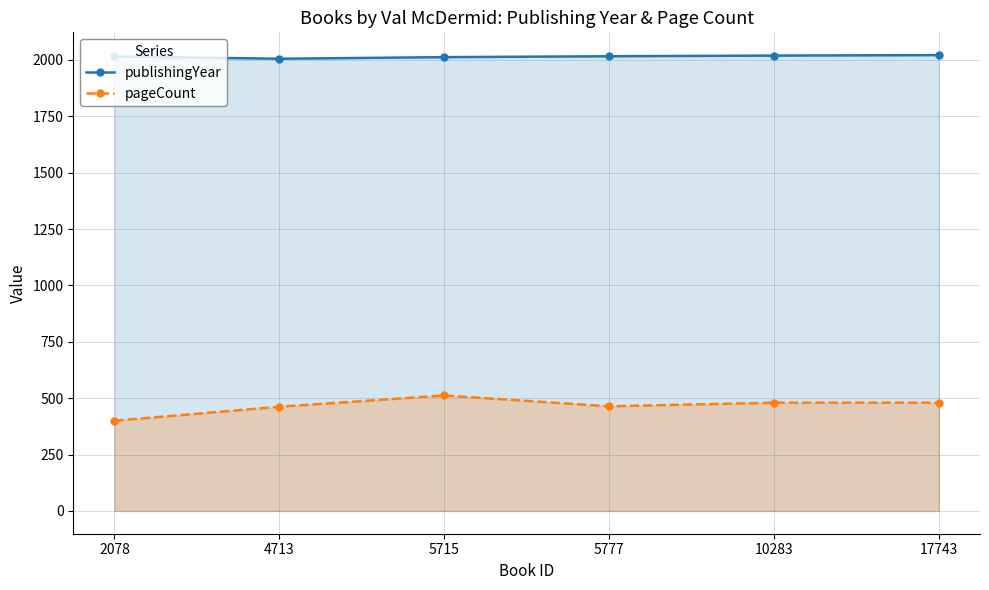

Rank the series at 5777 from lowest to highest value.

pageCount, publishingYear